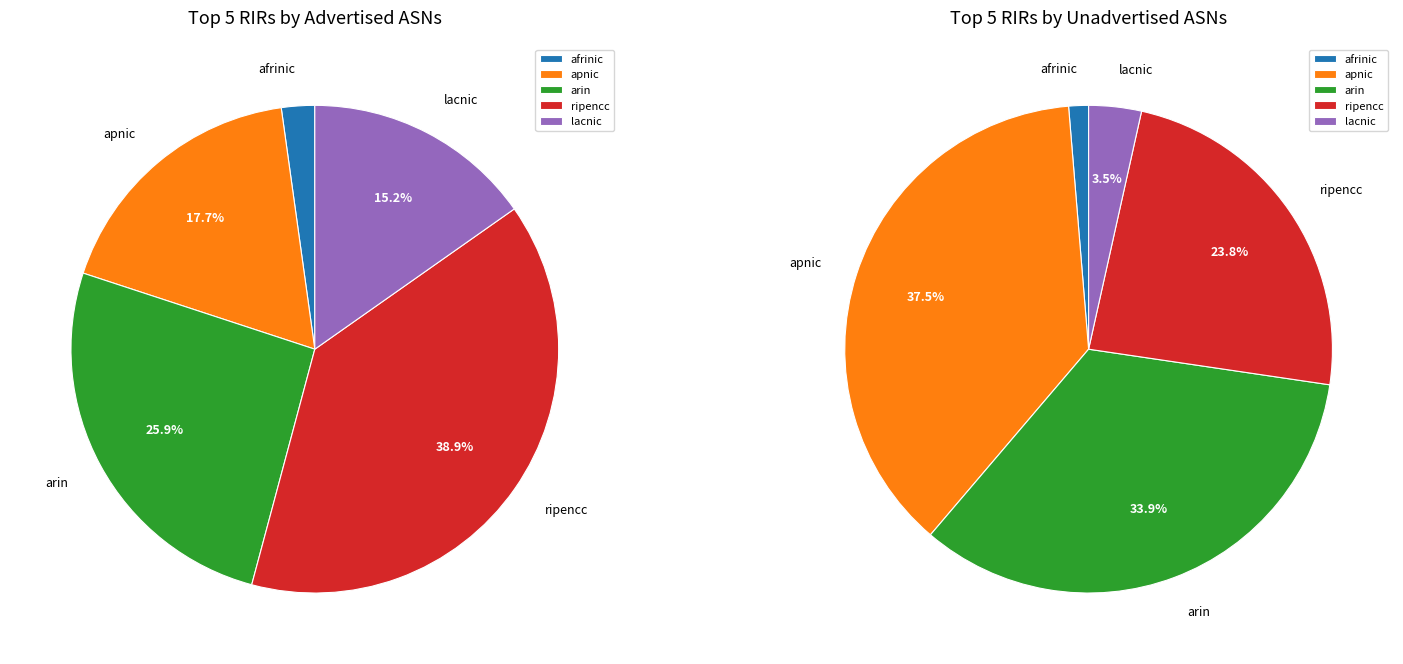

Which slice is the smallest?

afrinic